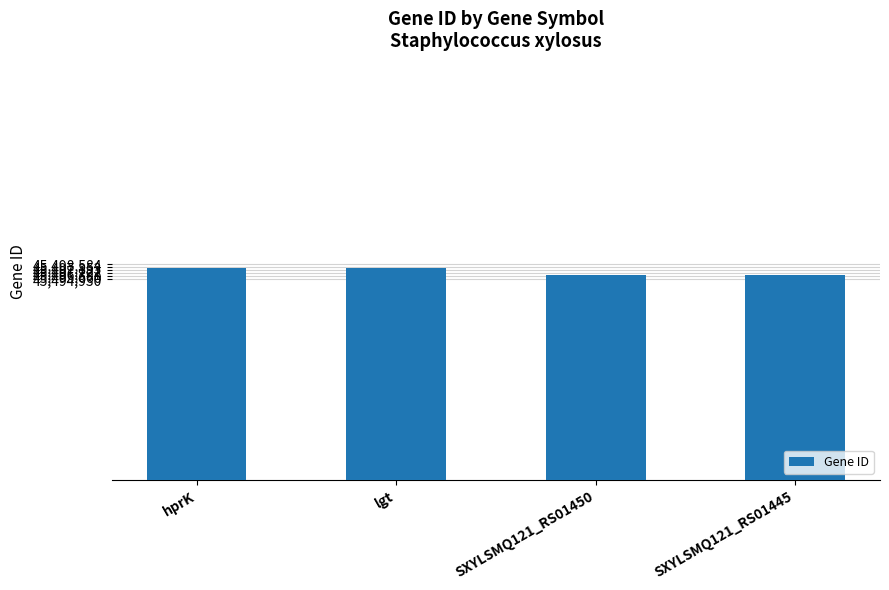

What position from the right is hprK?

4